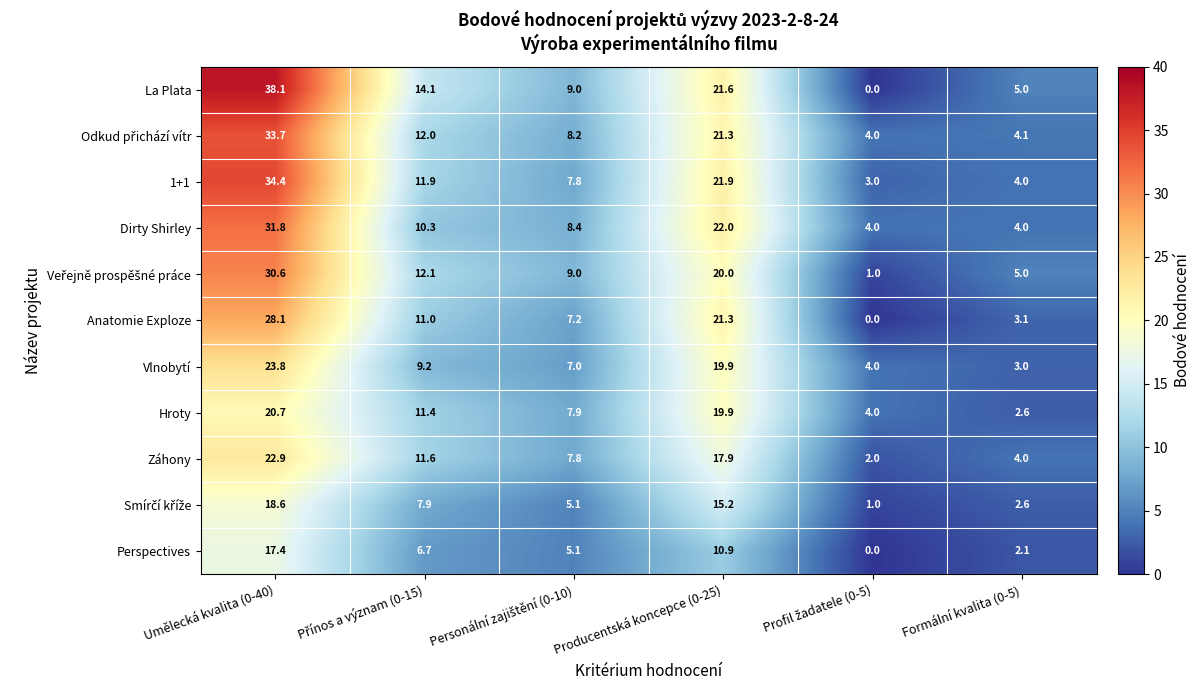

What is the difference between the maximum and second lowest values in the Dirty Shirley series?

27.8